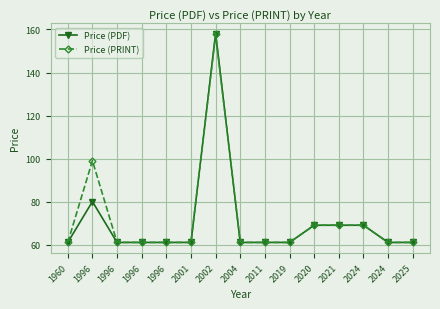

Read the Price (PDF) value at 2004, to the nearest 5.

60